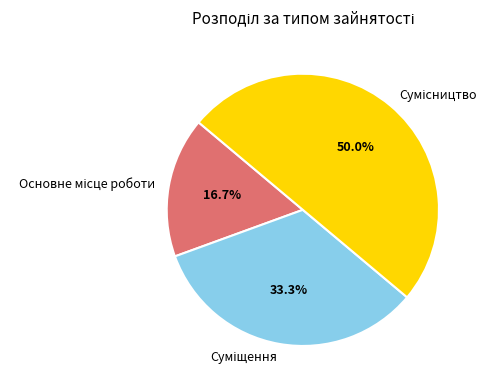

The Суміщення slice represents 33% of the pie. True or false?

True